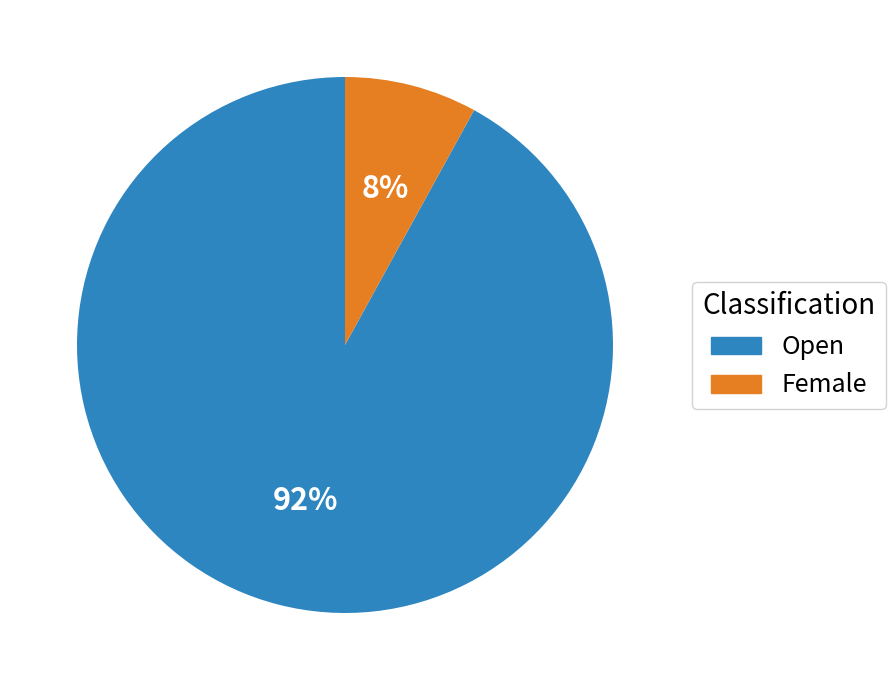

How many slices are in this pie chart?

2